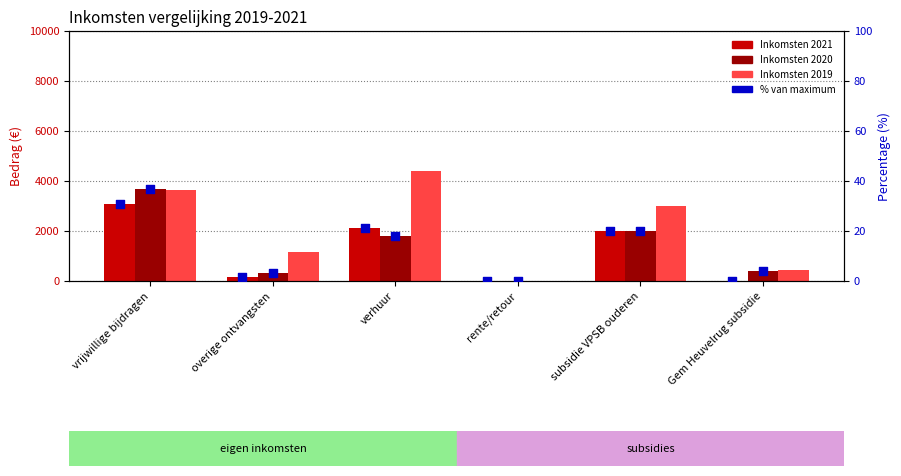

What is the total value across all series at overige ontvangsten?

1641.8